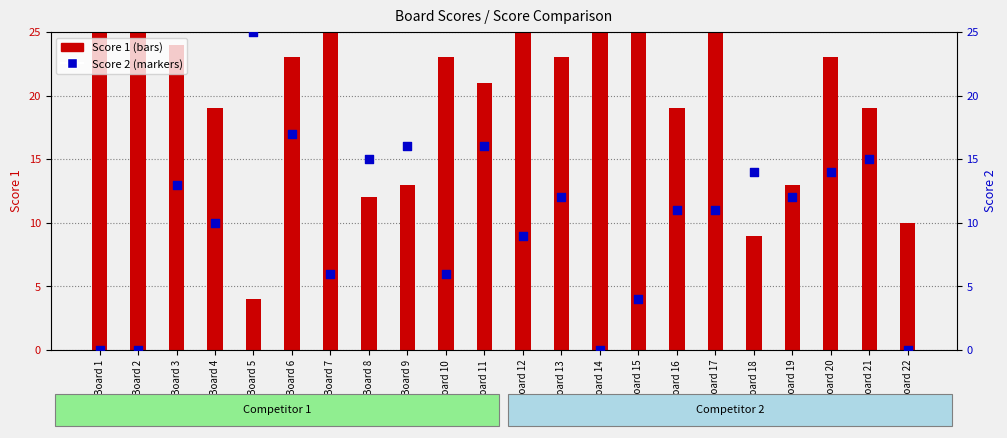

Which series contains the lowest Y value?

Score 2